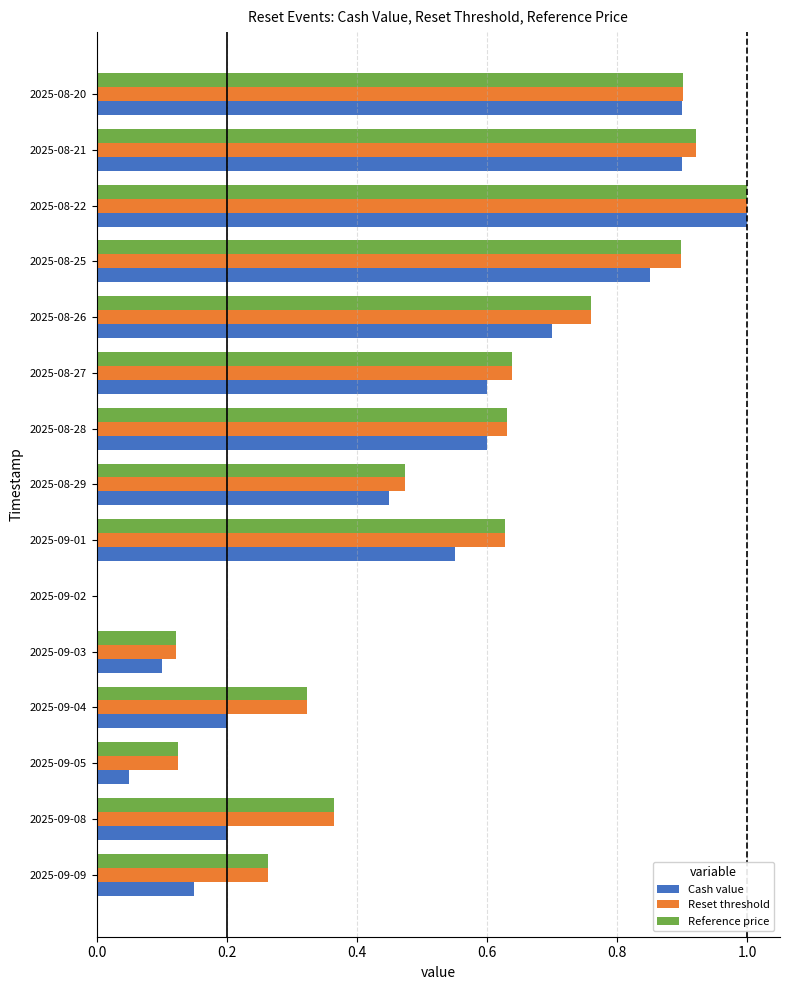

Is it true that Cash value equals 0.4 at 2025-08-20?

False